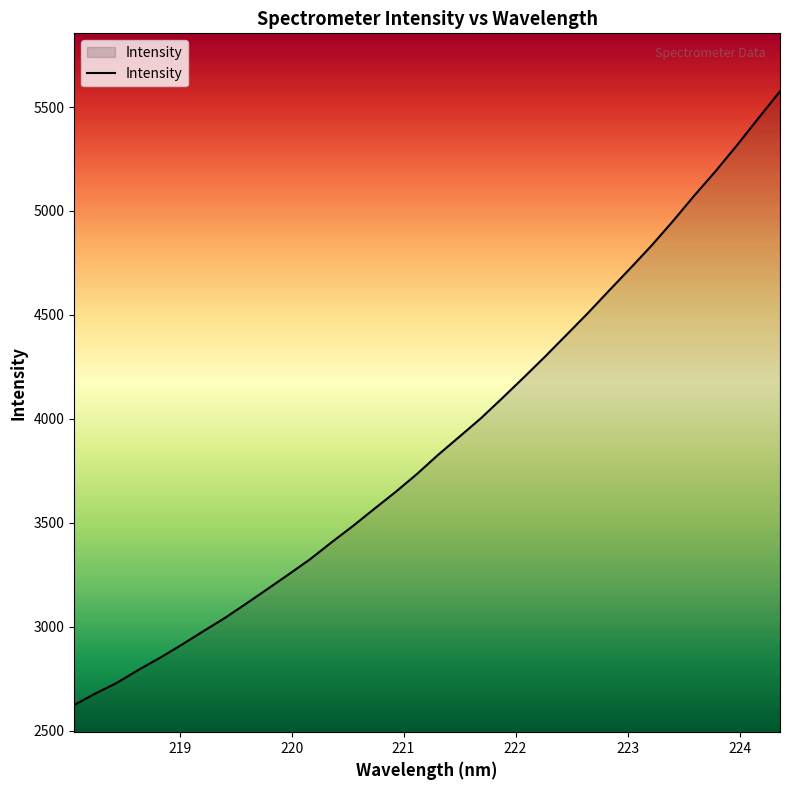

How many categories are shown in the chart?

34